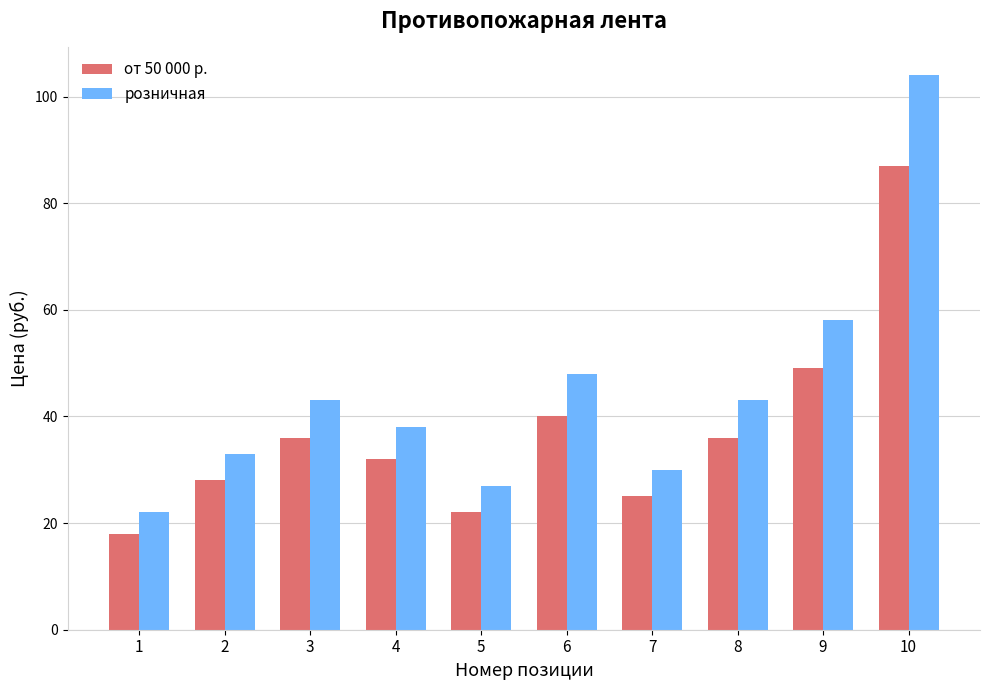

What is the value of the от 50 000 р. bar at the 3rd from the left?

36